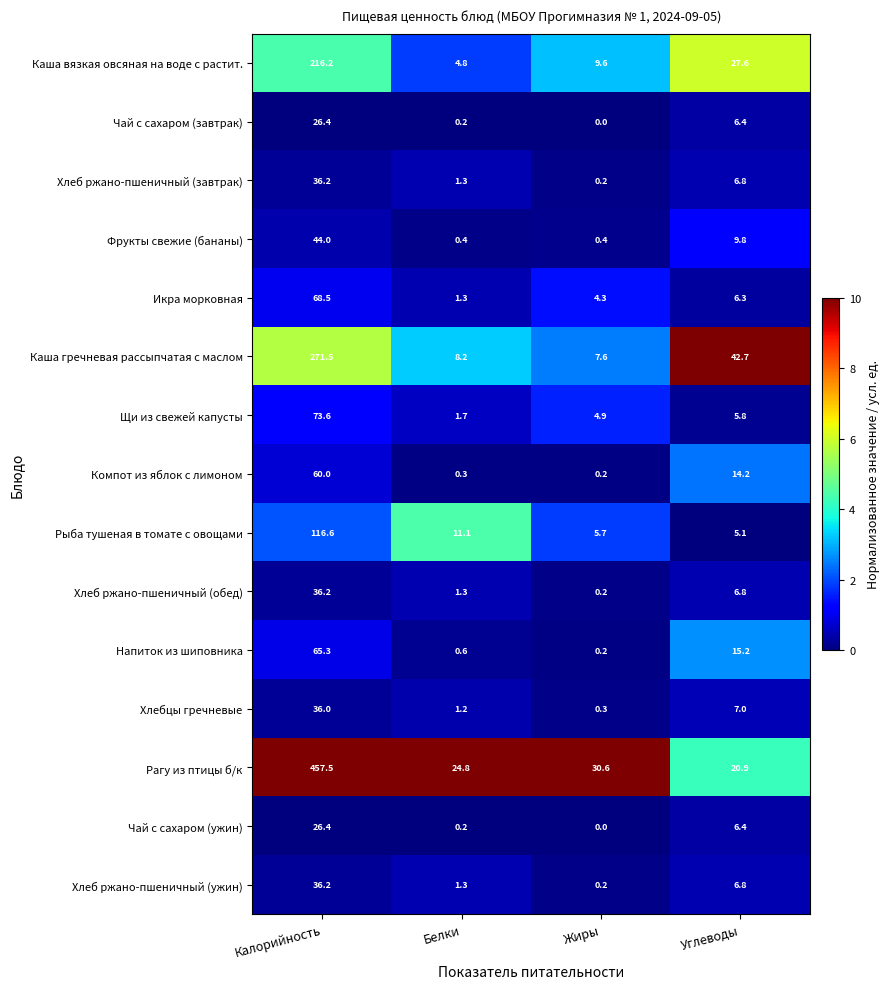

Count the number of categories in the chart.

4